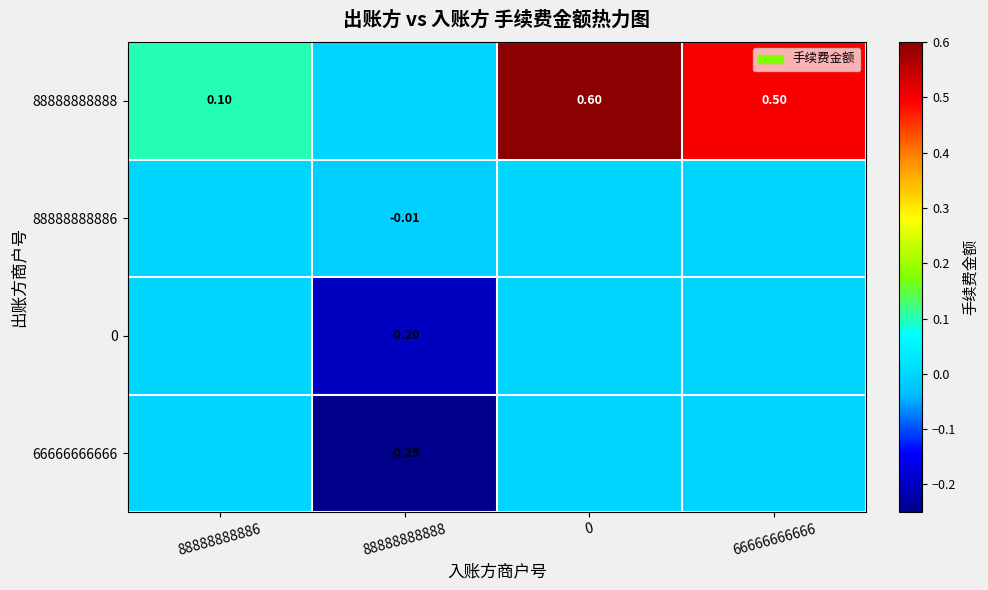

Is the value of 0 at 88888888888 greater than the value of 66666666666 at 88888888888?

Yes